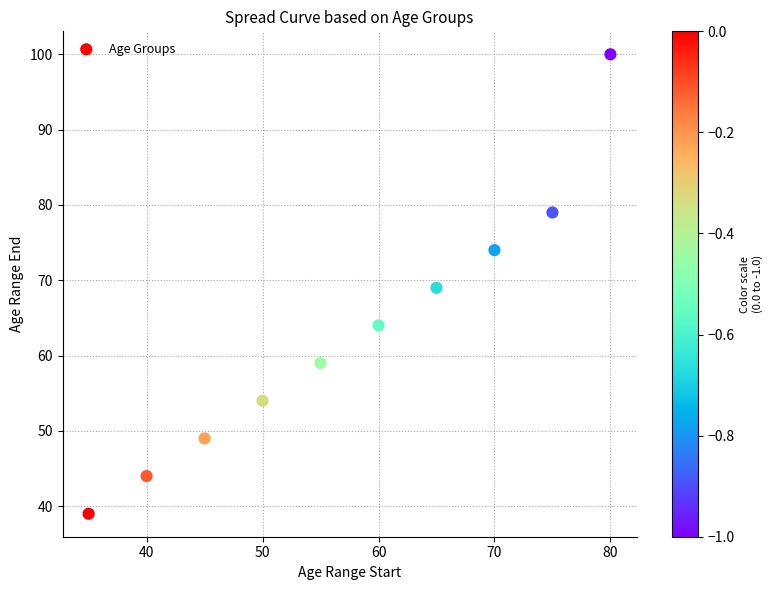

What is the average Y value?

63